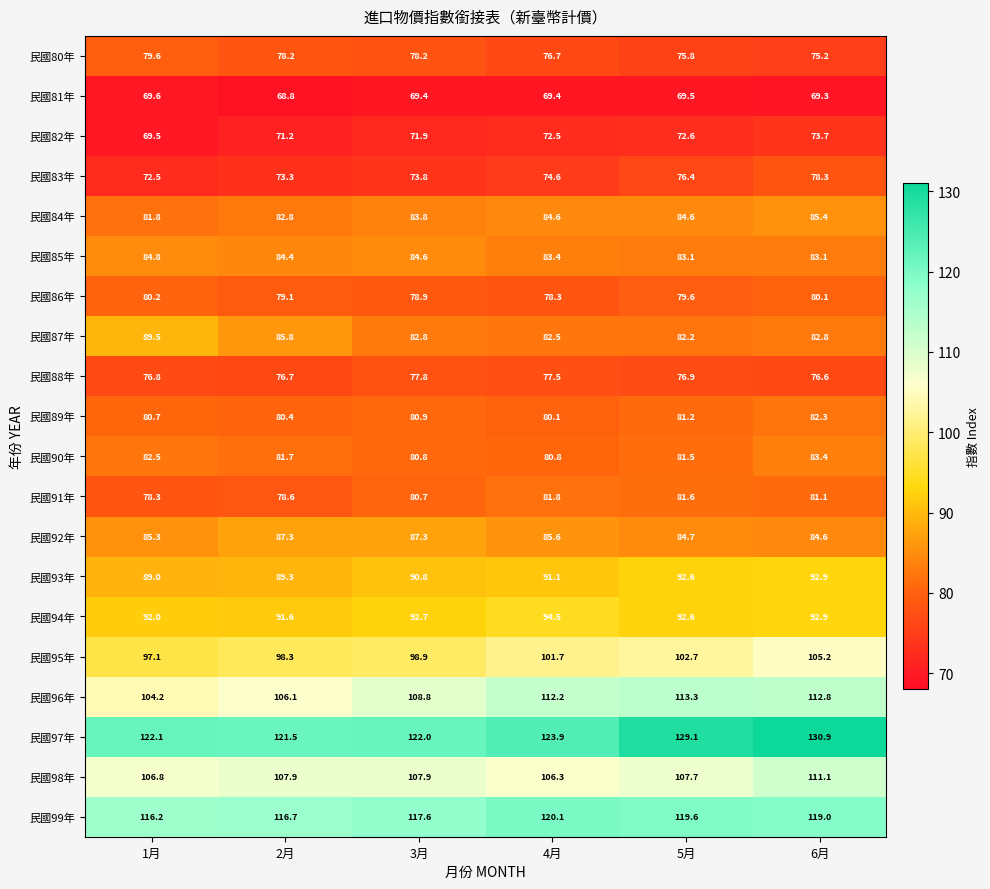

At which label is 民國87年 closest to 85?

2月